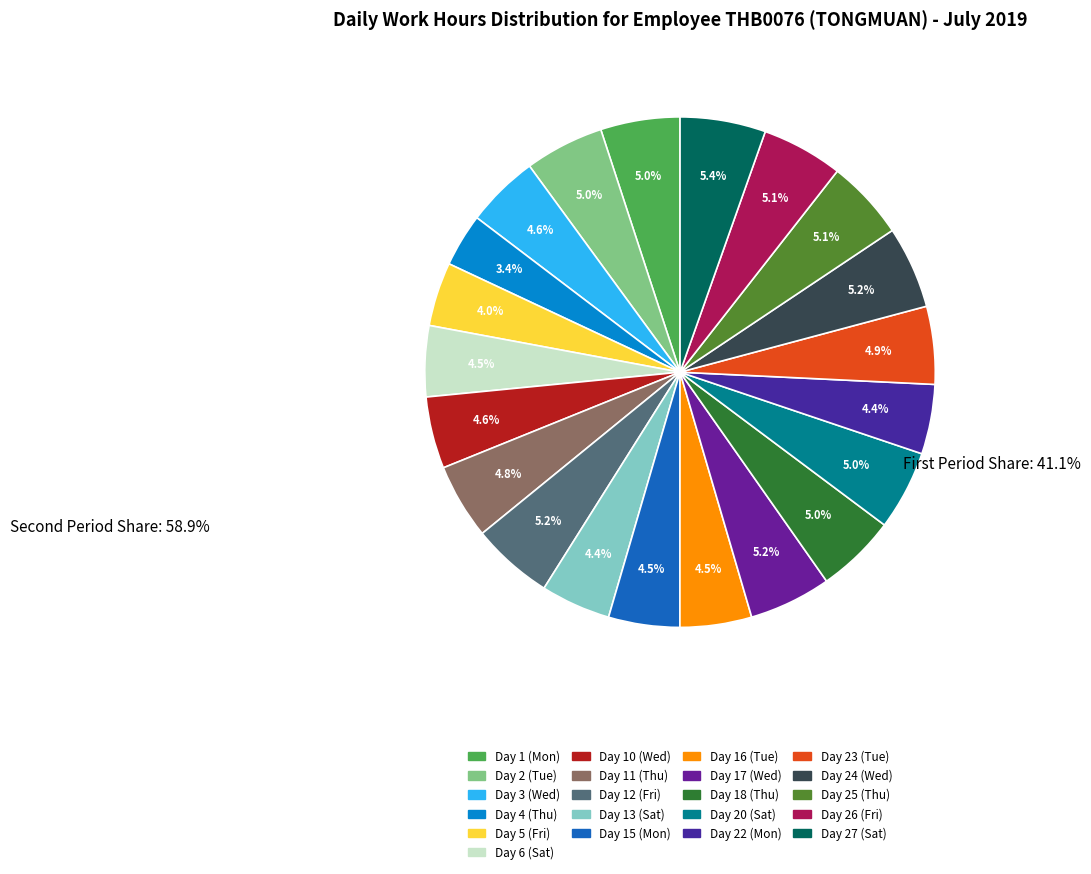

To the nearest percent, what is the difference between the largest and smallest slice percentages?

2%